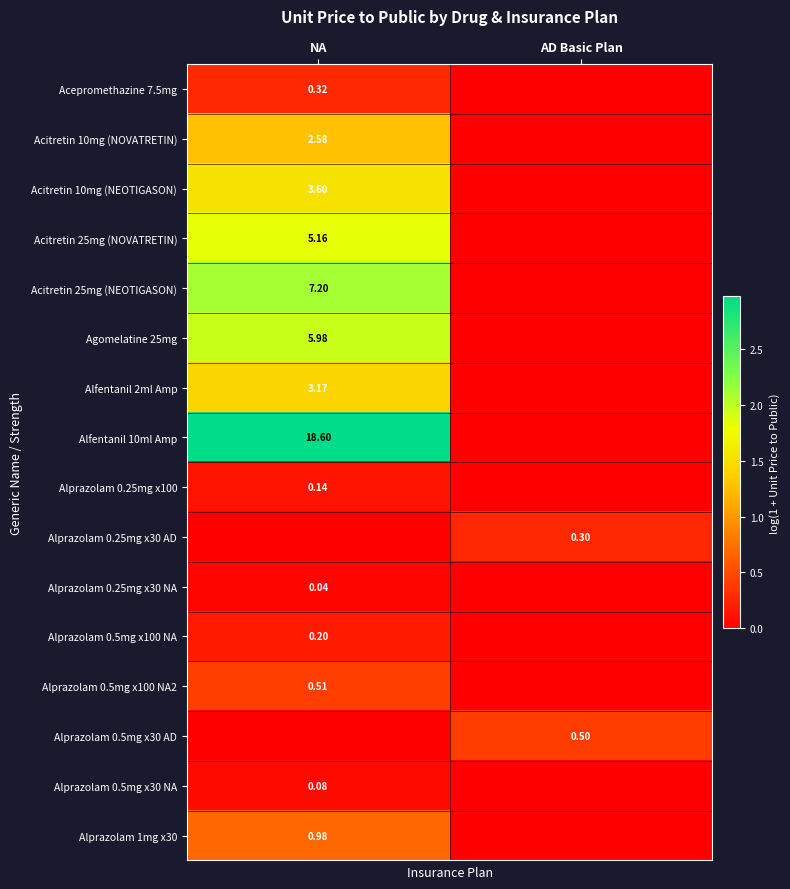

What is the difference between the maximum and minimum values in the Acitretin 10mg (NEOTIGASON) series?

1.5